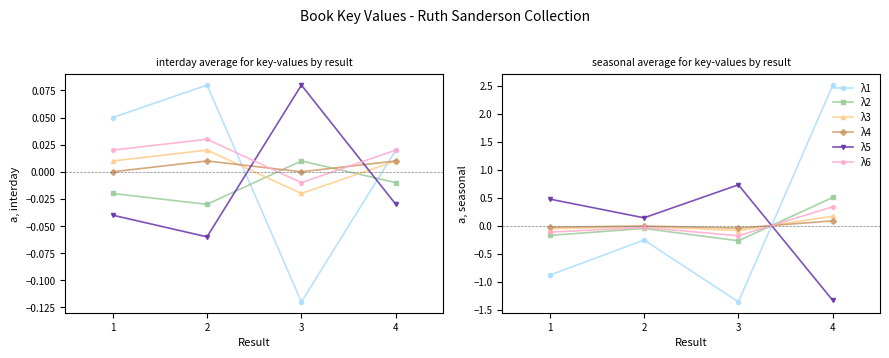

What is the difference between the λ6 values at 3 and 1?

0.1